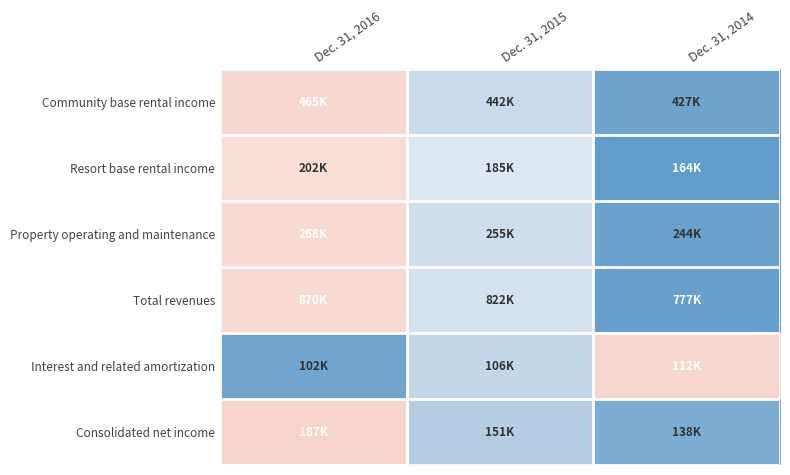

Reading right to left, transcribe all the data shown in this chart.

Community base rental income: Dec. 31, 2014=-1.1	Dec. 31, 2015=-0.2	Dec. 31, 2016=1.3
Resort base rental income: Dec. 31, 2014=-1.3	Dec. 31, 2015=0.1	Dec. 31, 2016=1.2
Property operating and maintenance: Dec. 31, 2014=-1.2	Dec. 31, 2015=-0.1	Dec. 31, 2016=1.3
Total revenues: Dec. 31, 2014=-1.2	Dec. 31, 2015=-0.0	Dec. 31, 2016=1.2
Interest and related amortization: Dec. 31, 2014=1.3	Dec. 31, 2015=-0.2	Dec. 31, 2016=-1.1
Consolidated net income: Dec. 31, 2014=-1.0	Dec. 31, 2015=-0.4	Dec. 31, 2016=1.4